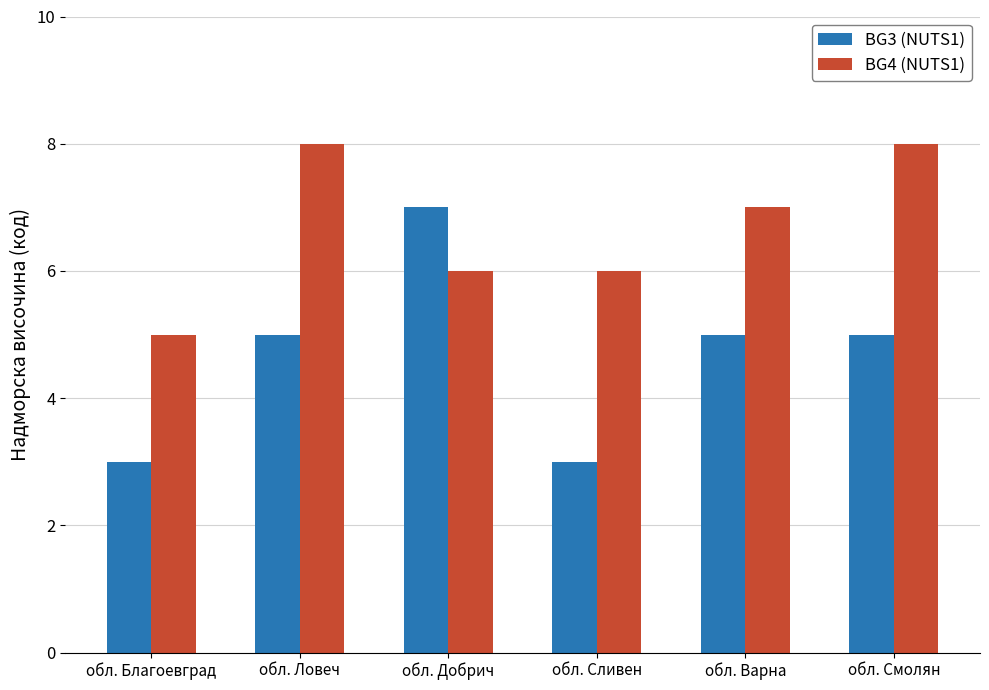

What is the value of the BG3 (NUTS1) bar at the 5th from the left?

5